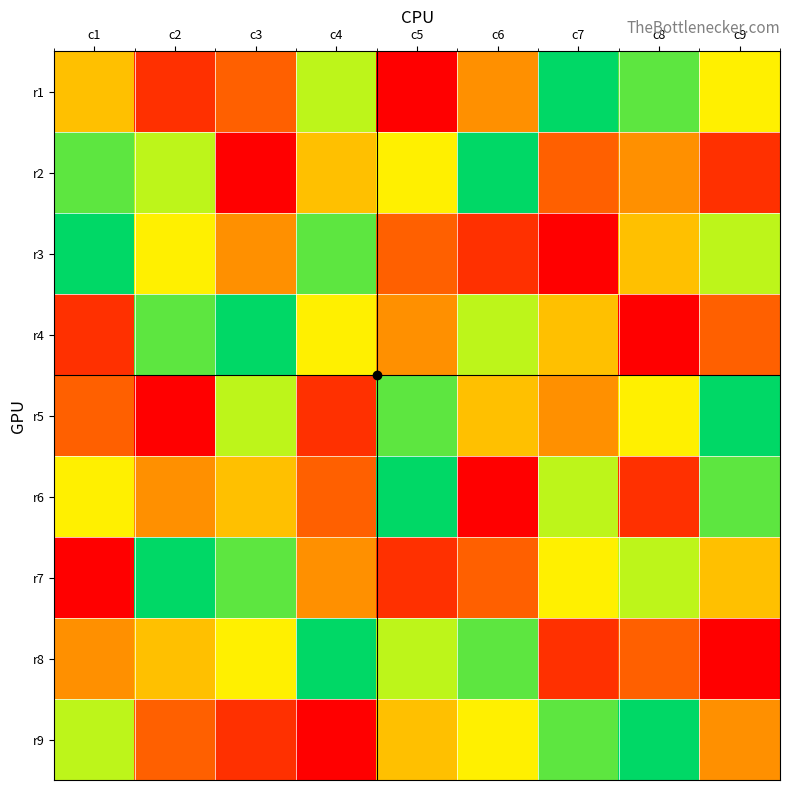

Which label corresponds to the largest value in the chart?

c7